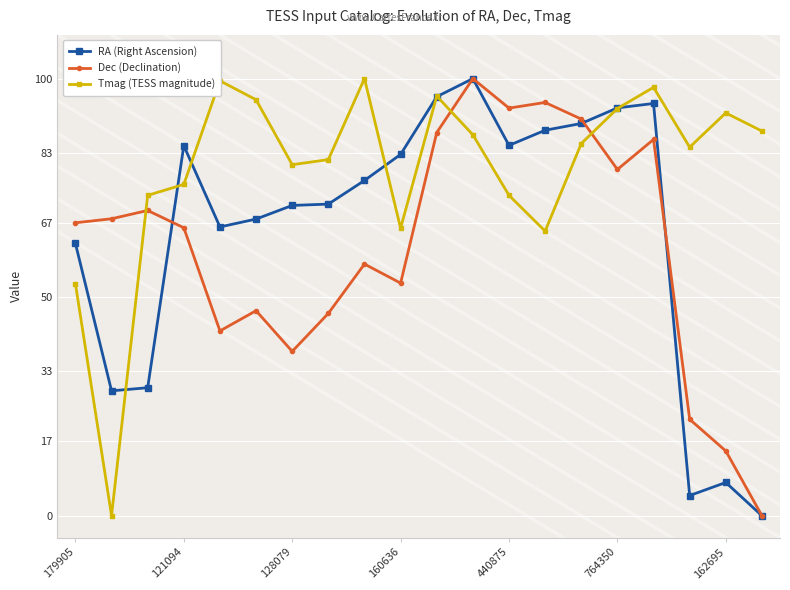

What is the sum of the Dec (Declination) values at 179905 and 160636?

120.2